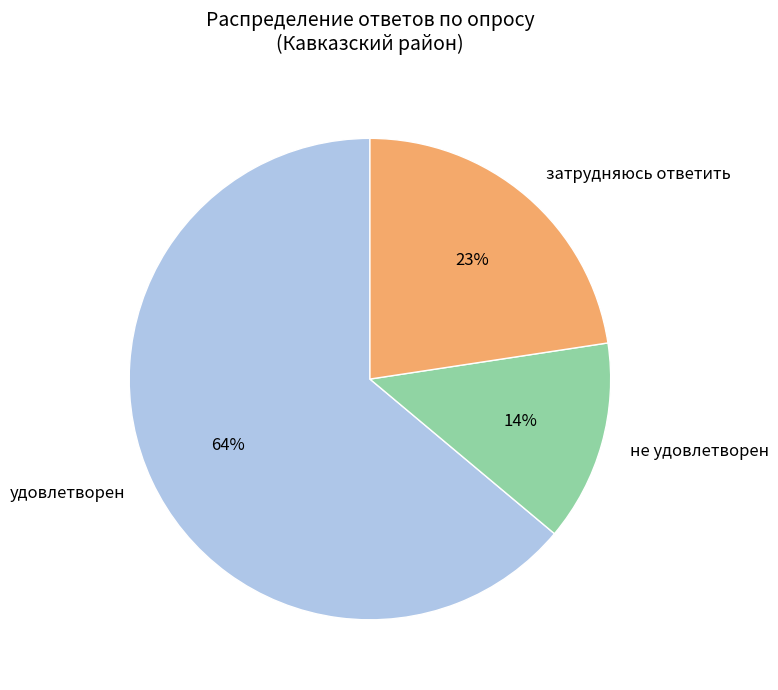

To the nearest percent, what portion does не удовлетворен represent?

14%